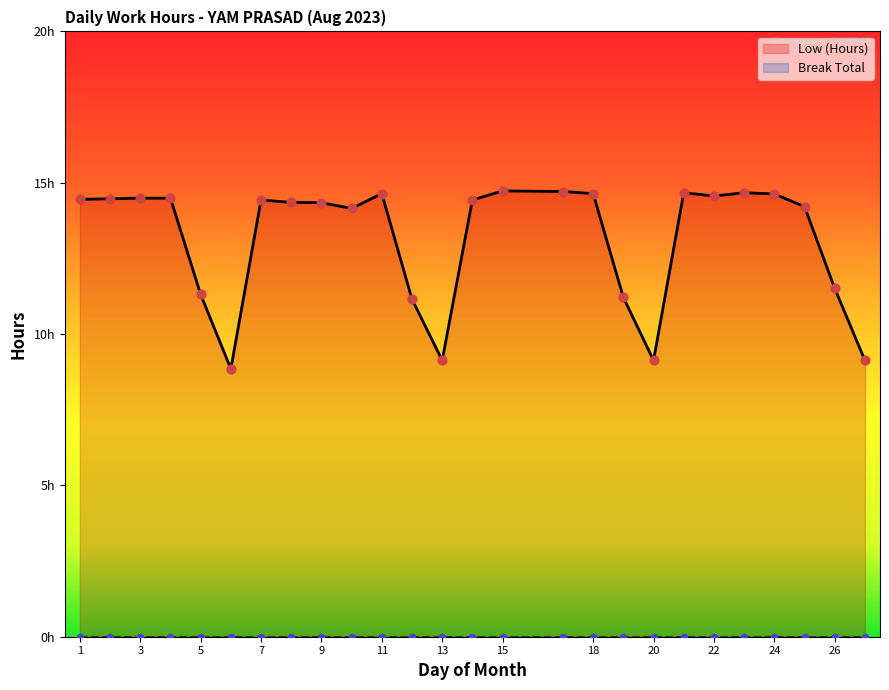

What is the ratio of the value at 14 to the value at 24?

1.0